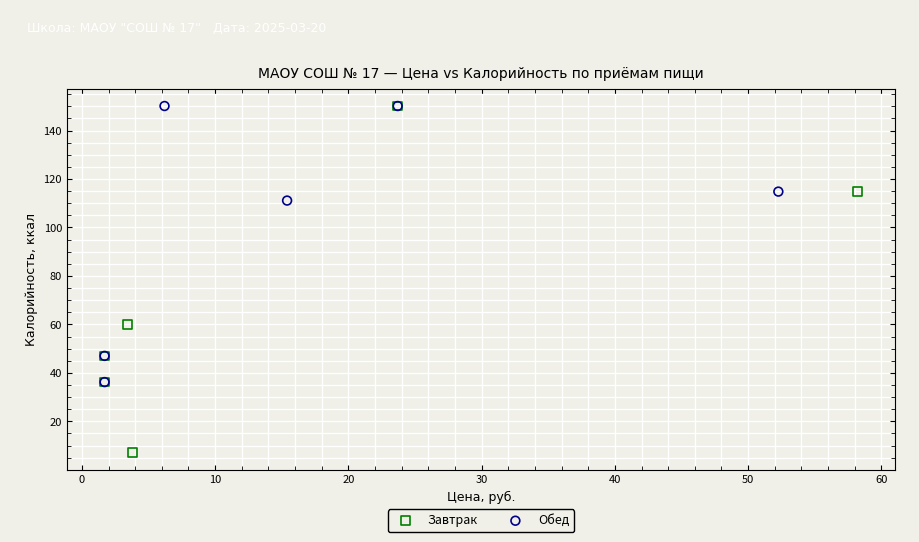

Which series has the widest spread of Y values?

Завтрак